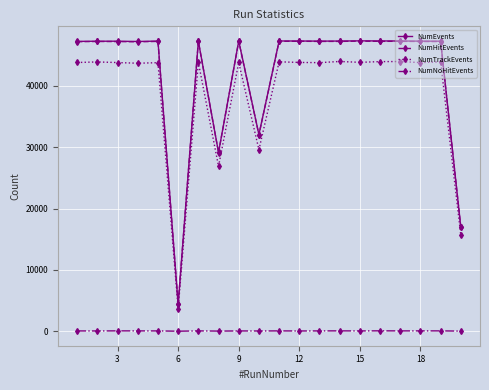

What is the value of the NumEvents point at the 7th from the left?

47297